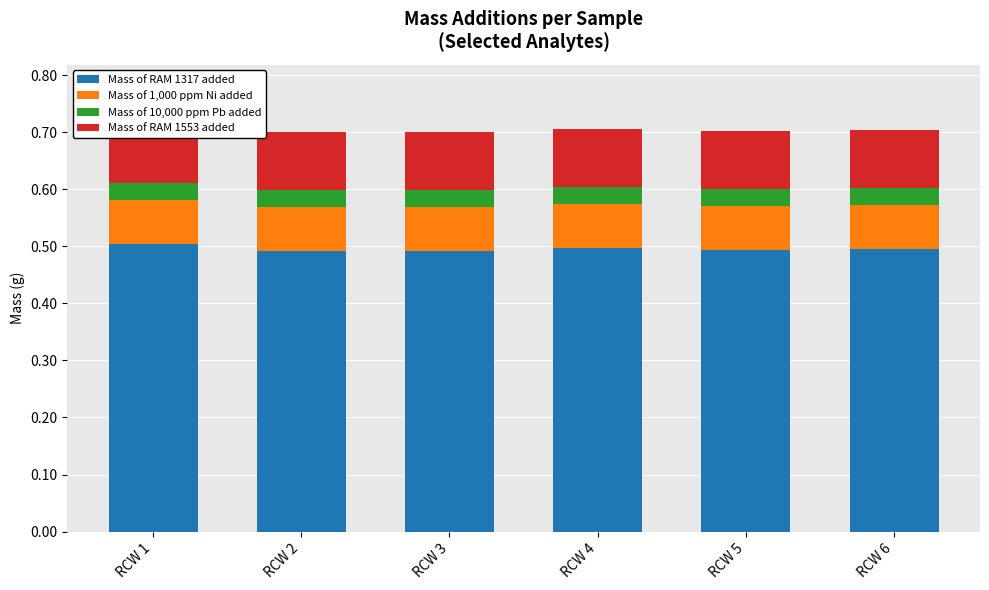

Which series has the widest spread of values?

Mass of RAM 1317 added